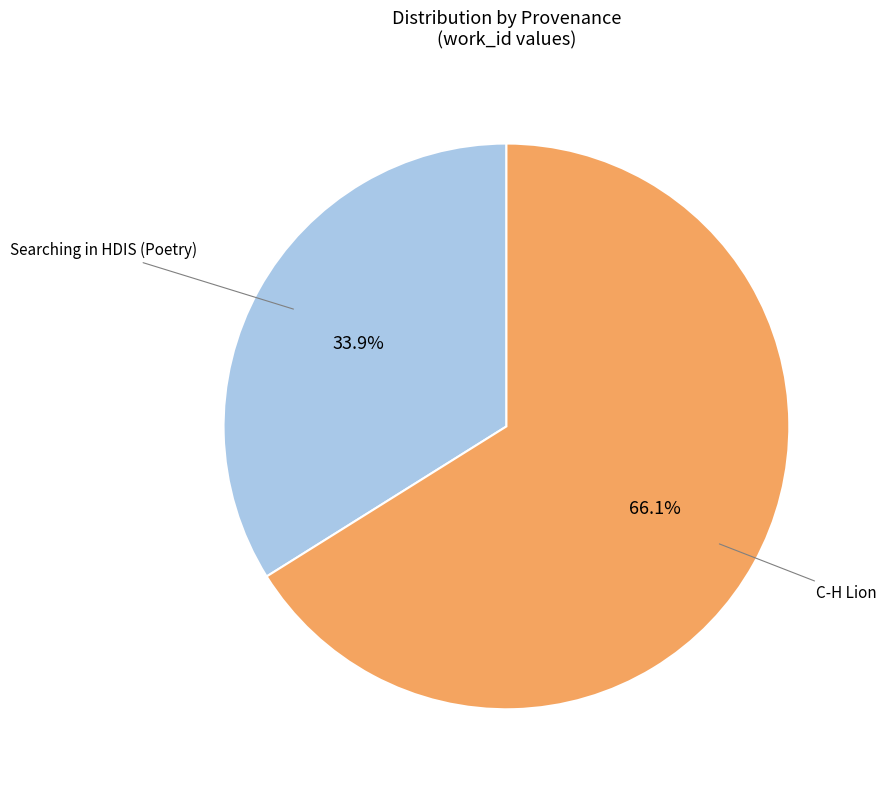

To the nearest percent, what is the combined percentage of Searching in HDIS (Poetry) and C-H Lion?

100%